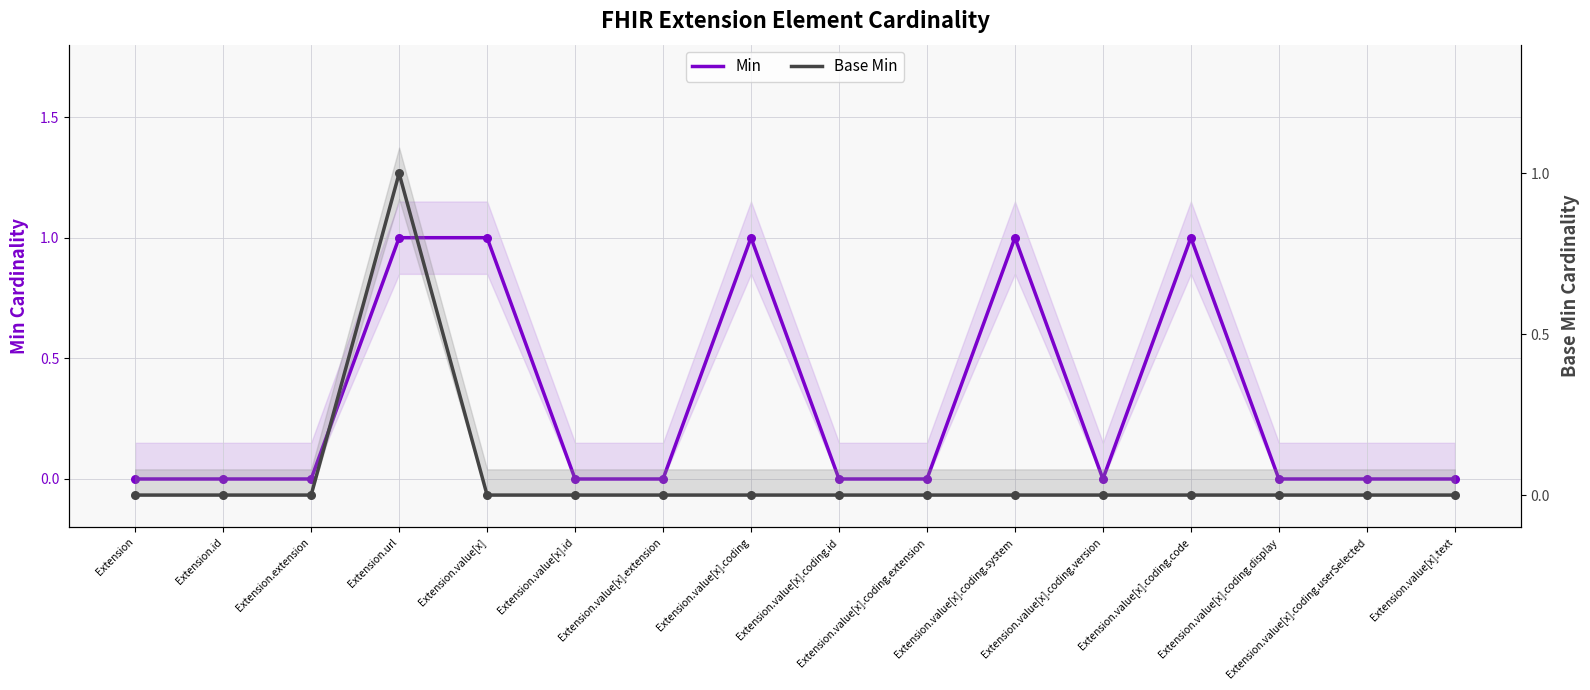

Which series reaches the maximum Y coordinate?

Min